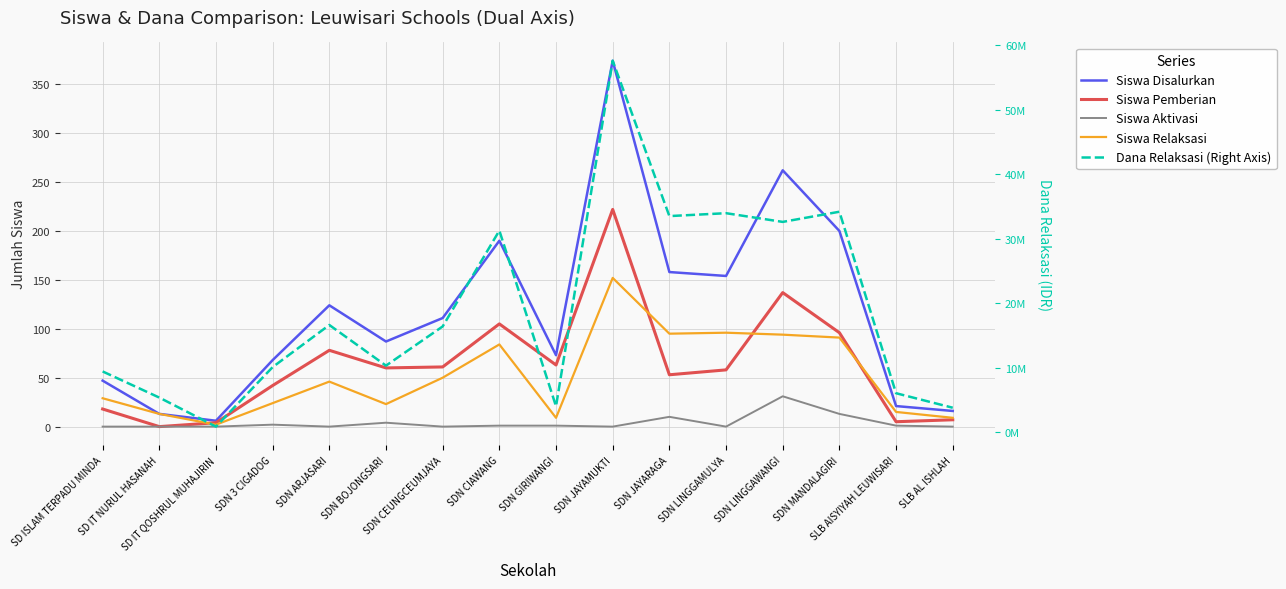

True or false: Siswa Aktivasi and Siswa Pemberian cross at least once.

False